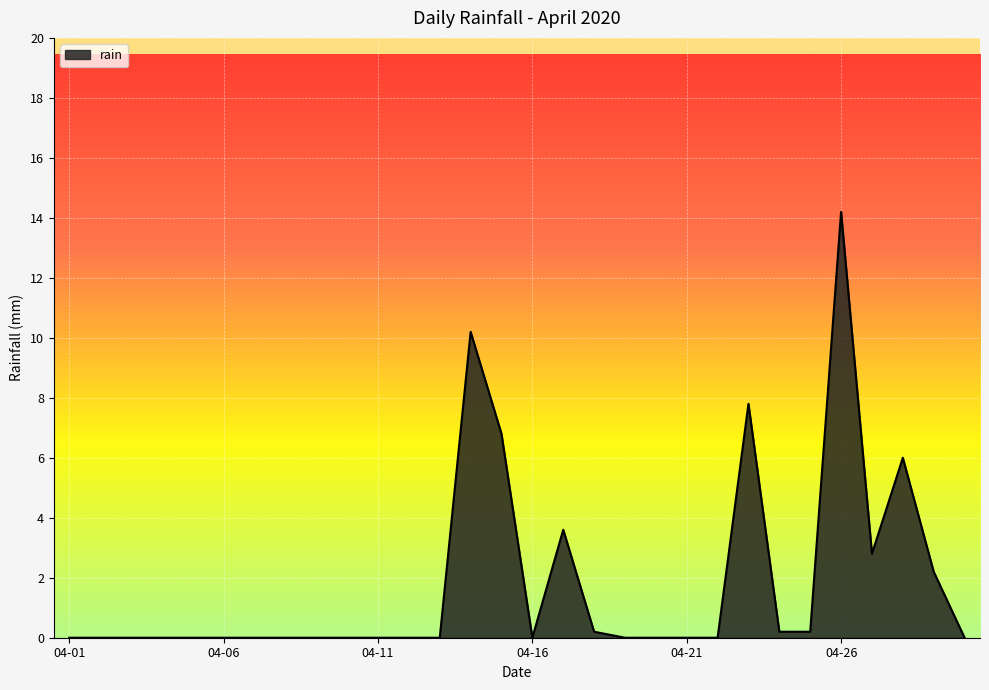

What is the greatest value displayed?

14.2